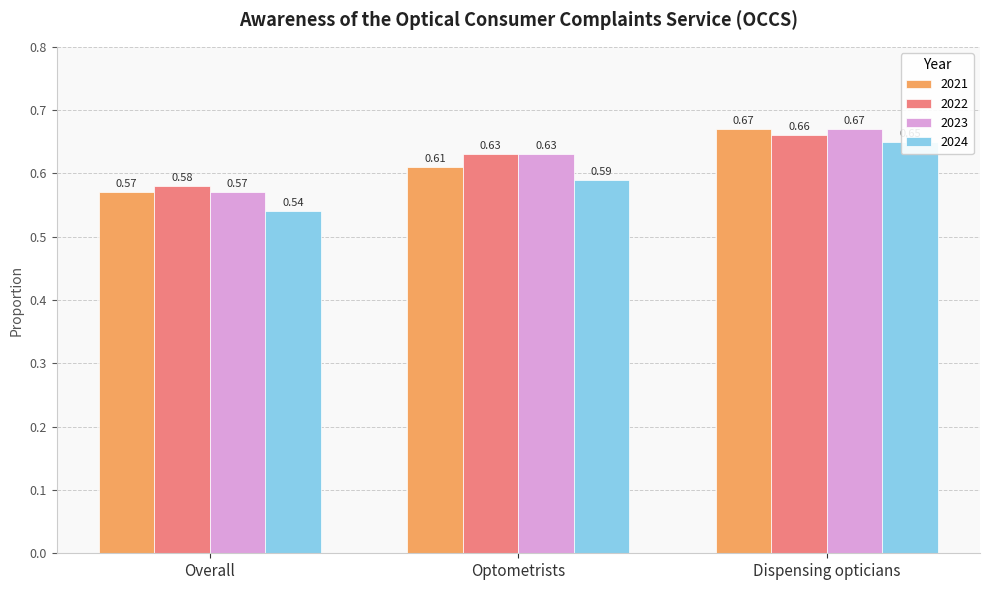

What is the difference between the maximum and minimum values in the 2021 series?

0.1